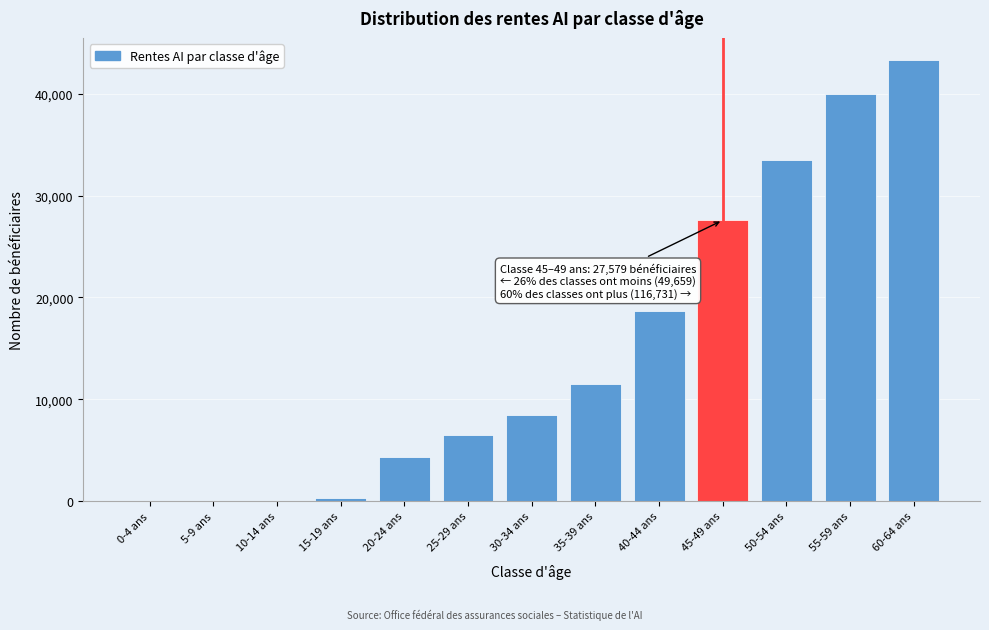

Reading left to right, extract all data points from this chart.

0-4 ans=0	5-9 ans=0	10-14 ans=0	15-19 ans=298	20-24 ans=4296	25-29 ans=6487	30-34 ans=8464	35-39 ans=11452	40-44 ans=18662	45-49 ans=27579	50-54 ans=33468	55-59 ans=39944	60-64 ans=43319